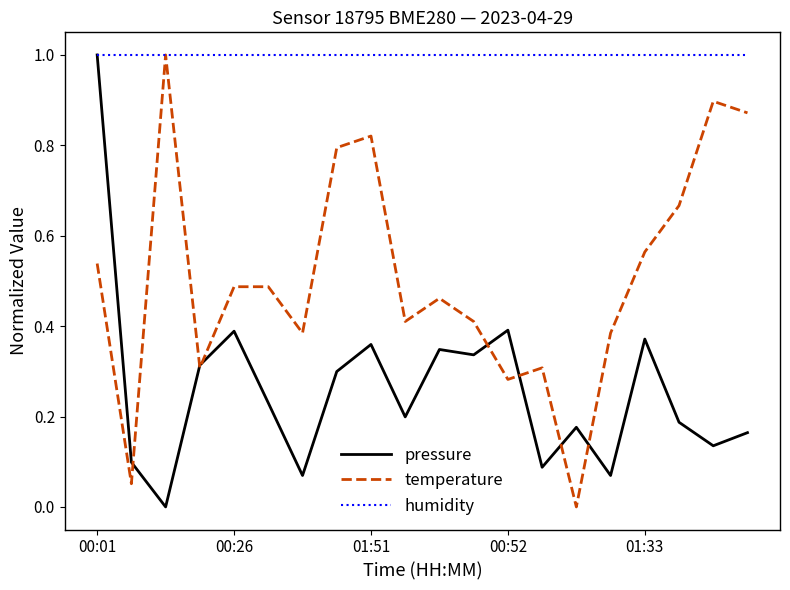

What is the maximum value for temperature?

1.0